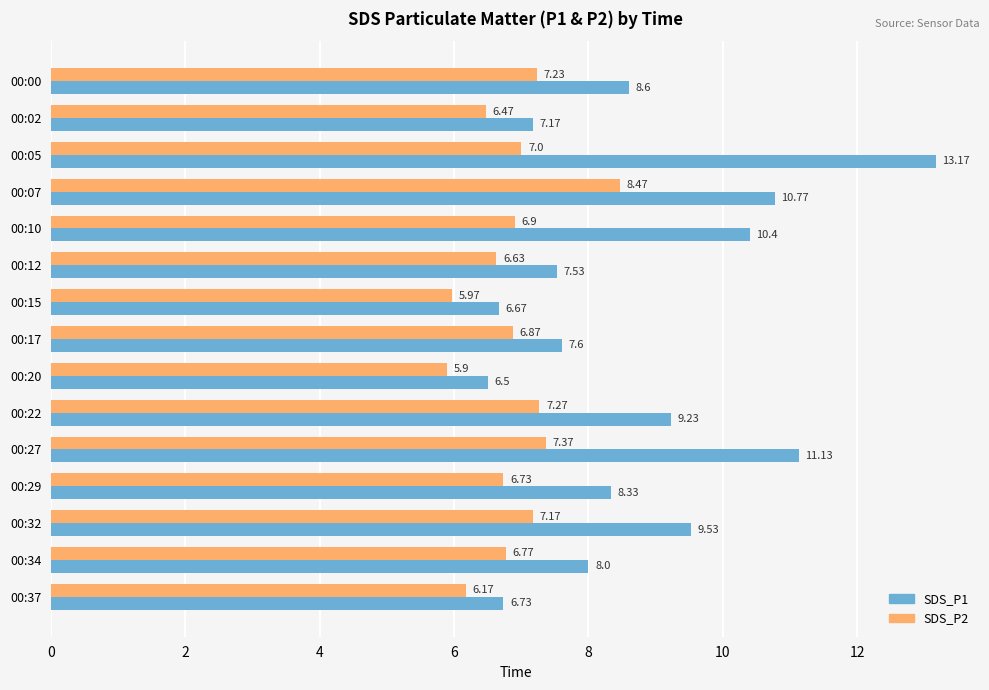

How many data points in SDS_P2 are above 6?

13